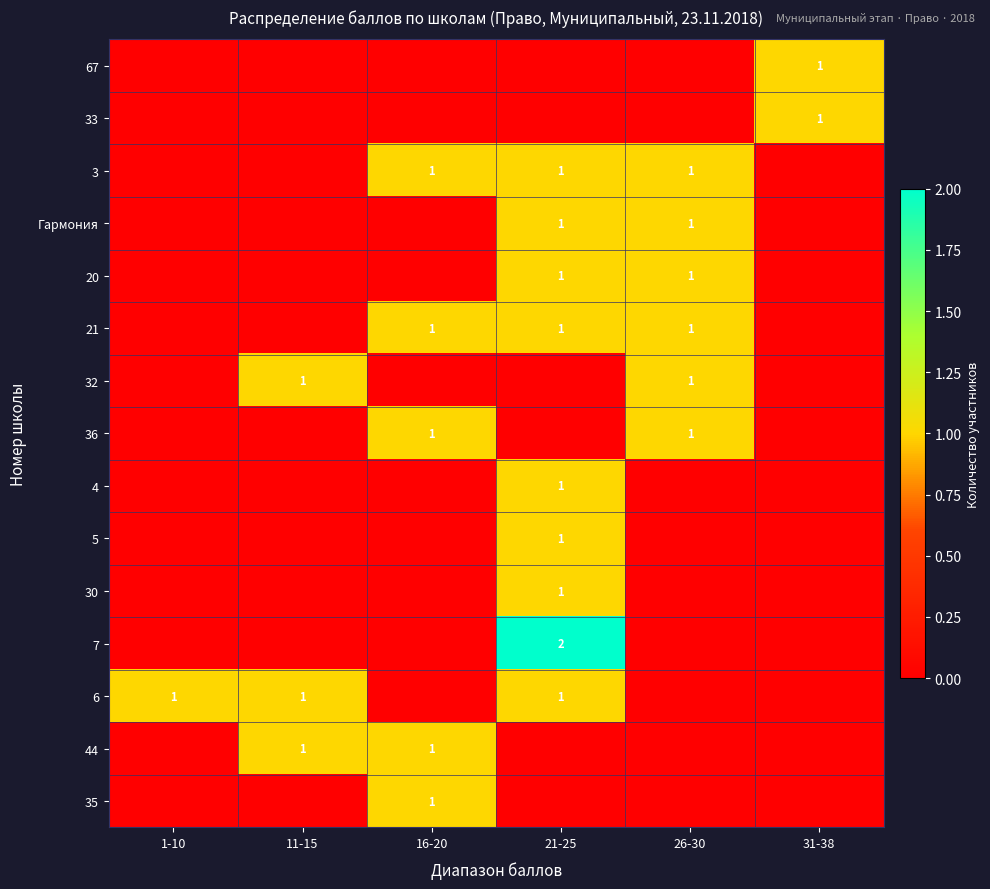

At which category is the sum across all series the highest?

21-25